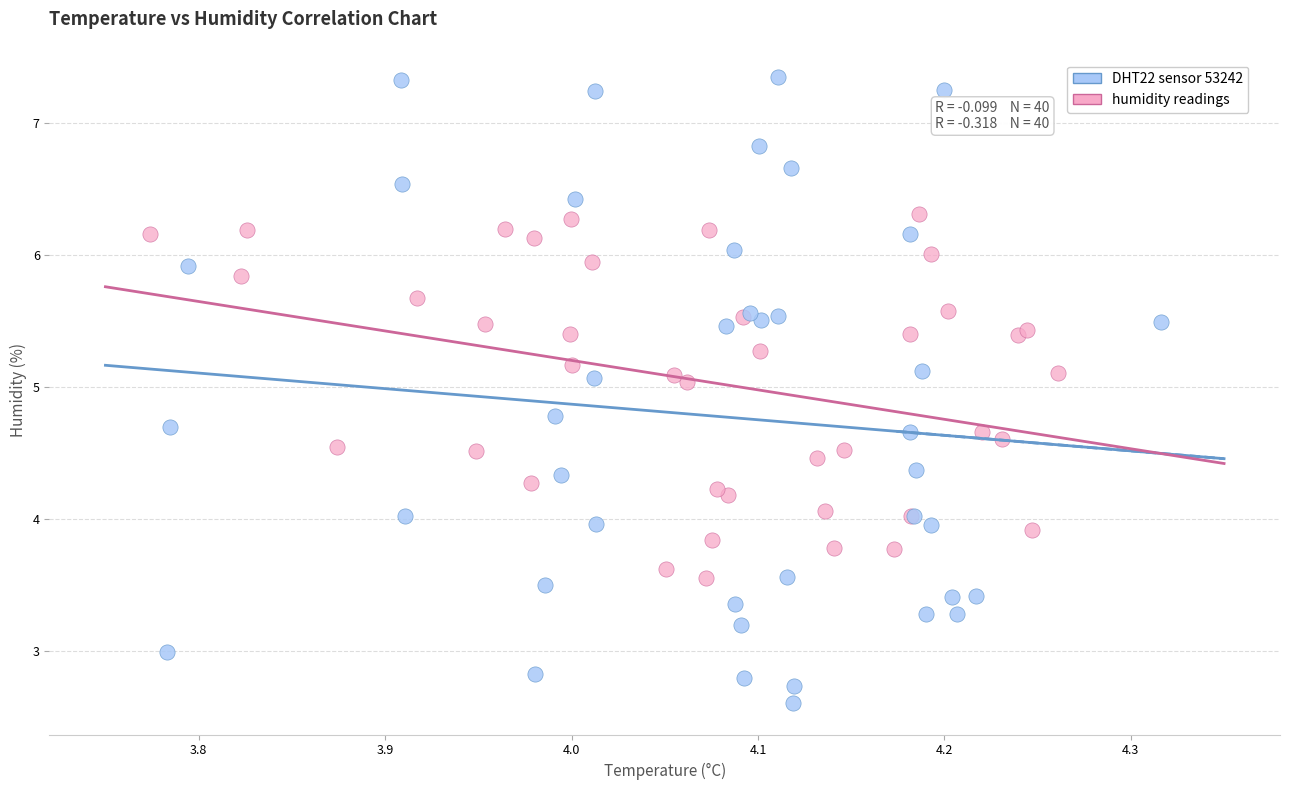

What are all the series names shown in the legend?

DHT22 sensor 53242, humidity readings